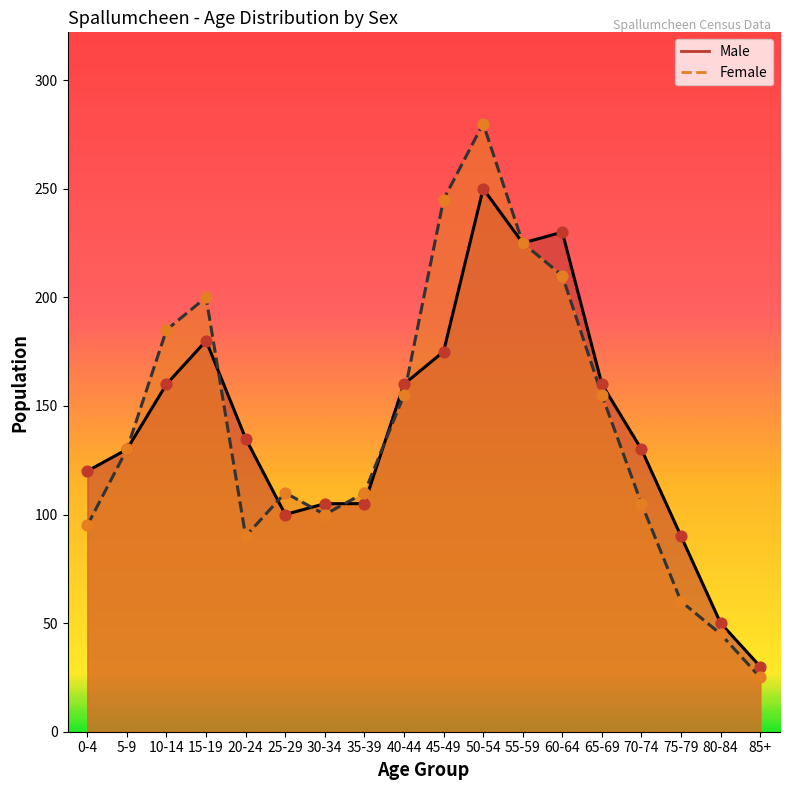

Which series has the largest Y range (max minus min)?

Female